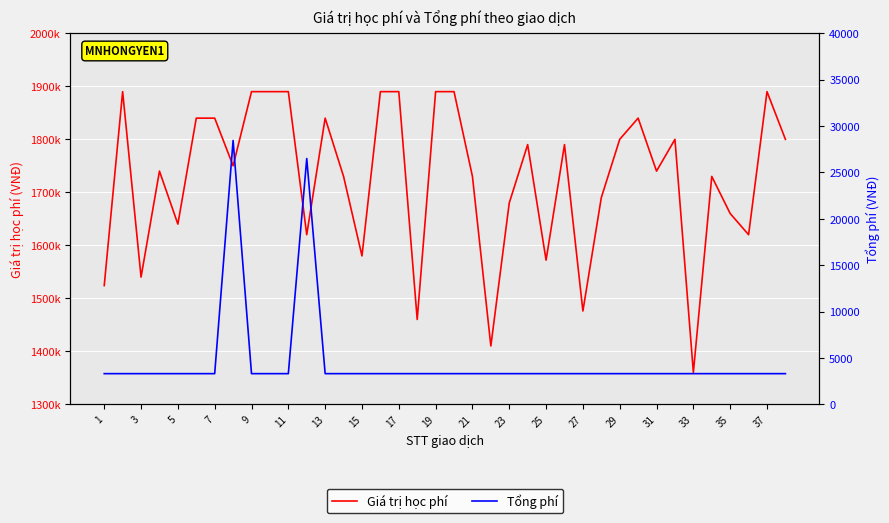

How many categories are shown in the chart?

38